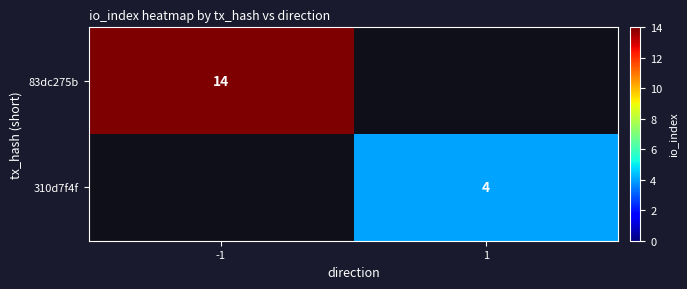

The value of 83dc275b at -1 is 14. True or false?

True